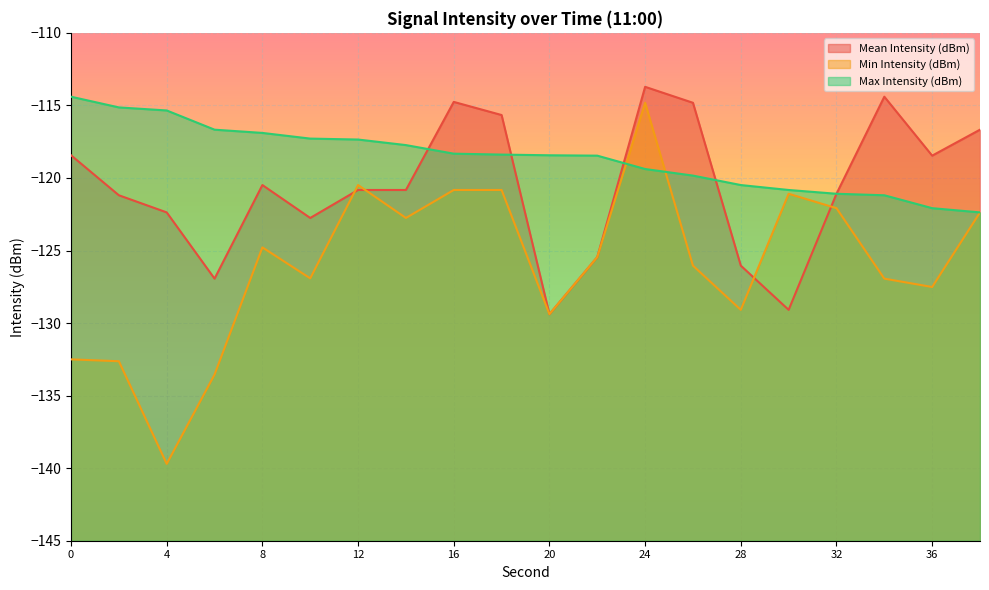

How many interior local valleys does the Mean Intensity (dBm) series have?

5